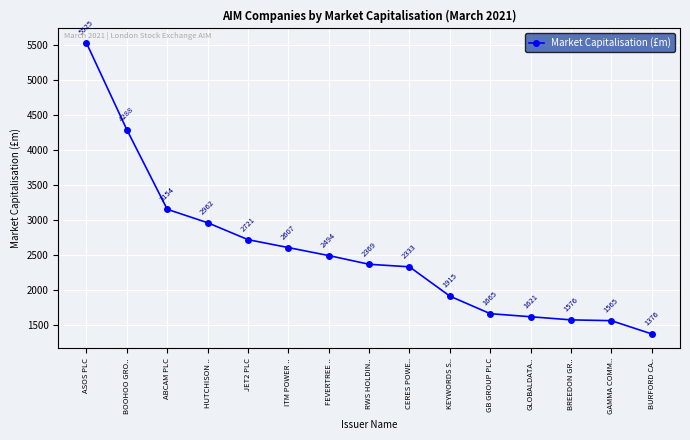

What is the difference between the maximum and second lowest values?

3960.3